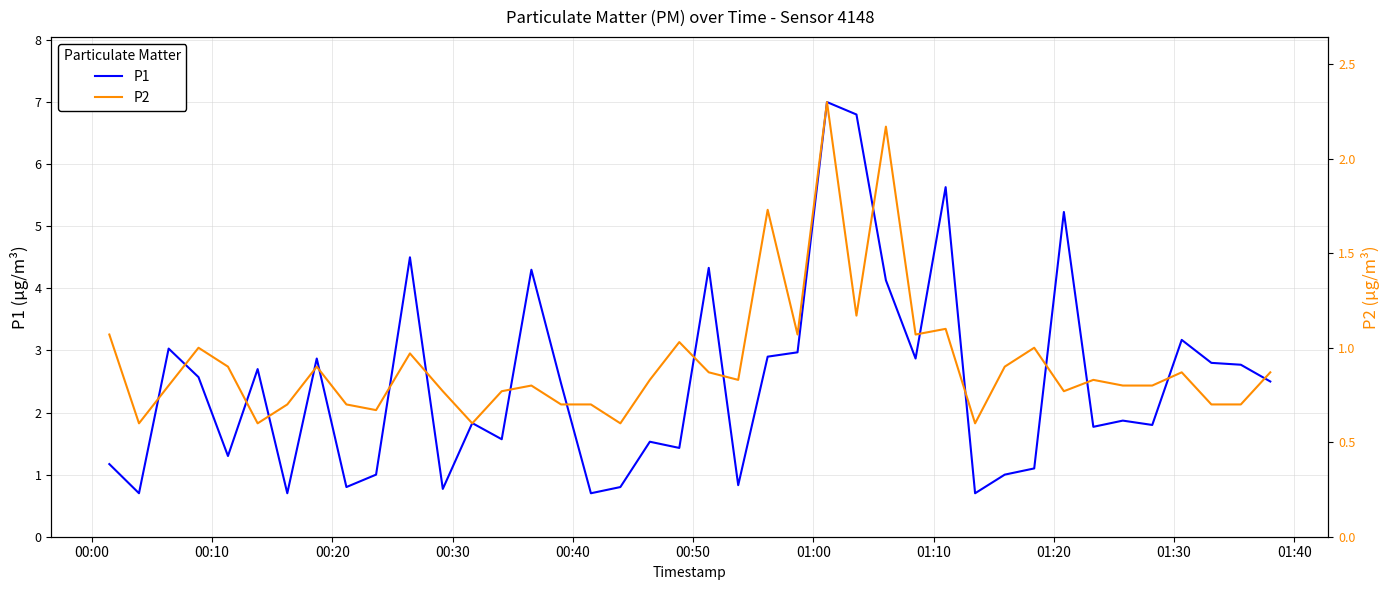

What is the difference between the maximum and second lowest values in the P1 series?

6.3